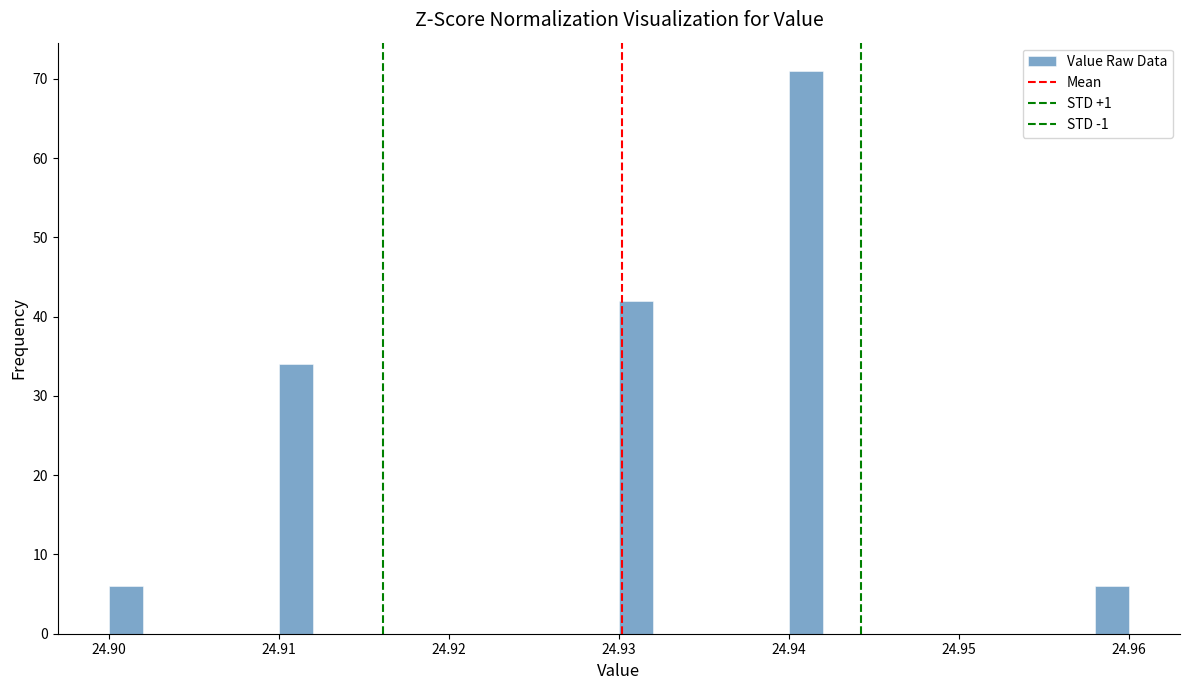

Read against the x-axis, roughly where is the centre of the tallest bar?

24.941